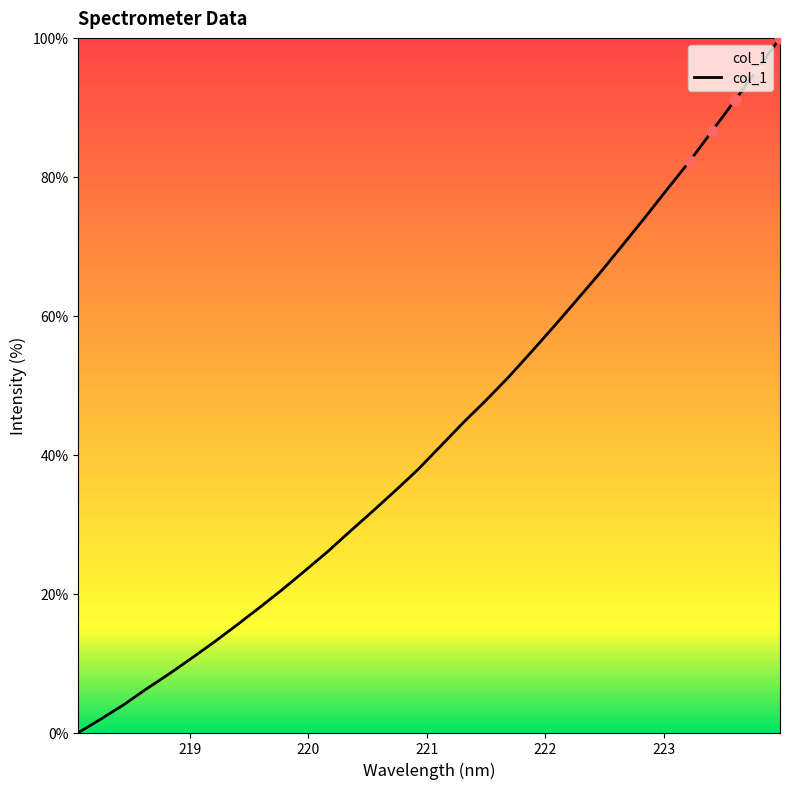

What is the difference between the maximum and minimum values?

100.0